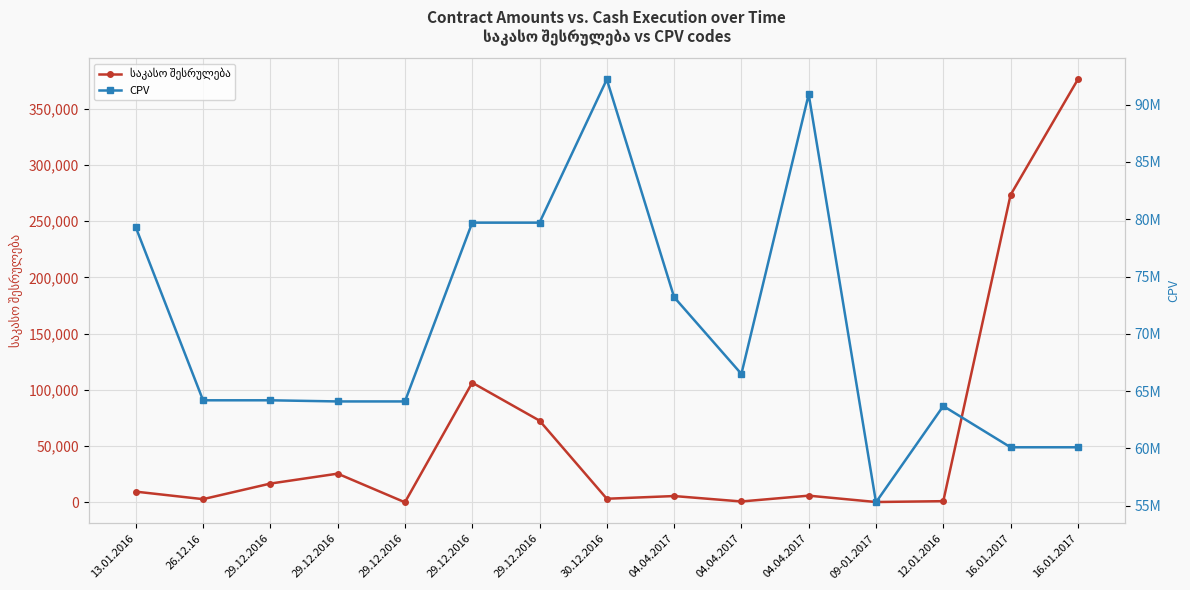

Where is საკასო შესრულება nearest to the value 188042?

29.12.2016